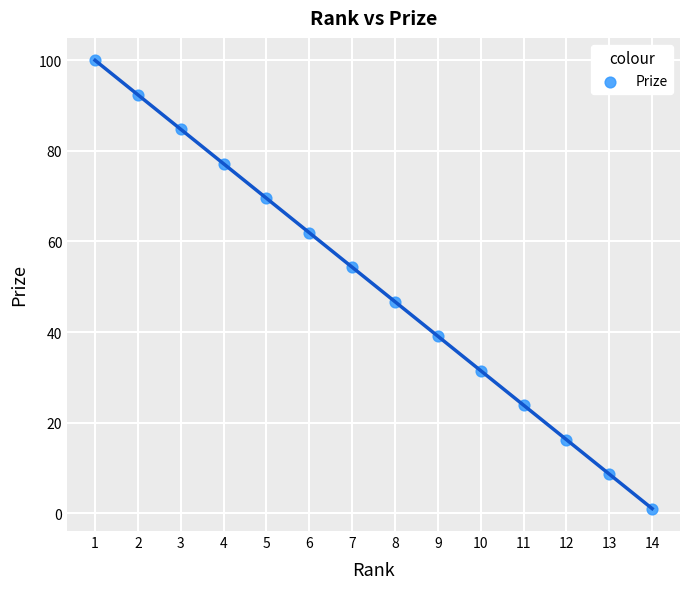

What is the range of X values (max minus min)?

13.0